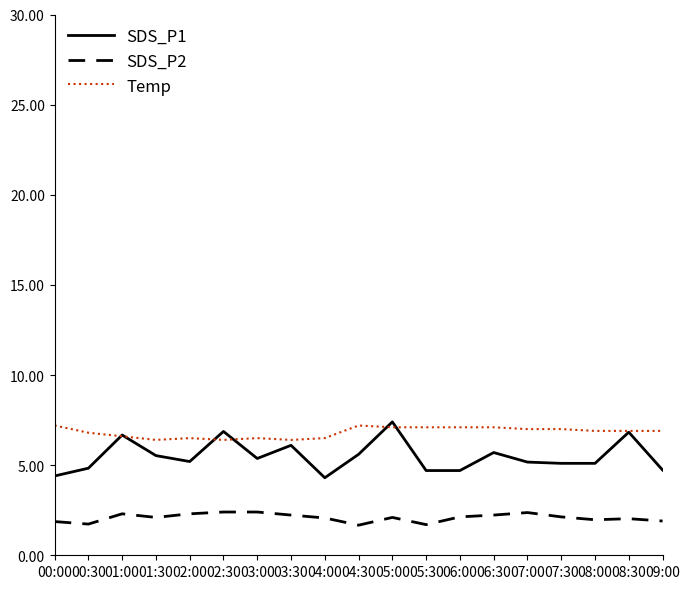

True or false: Temp and SDS_P1 cross at least once.

True